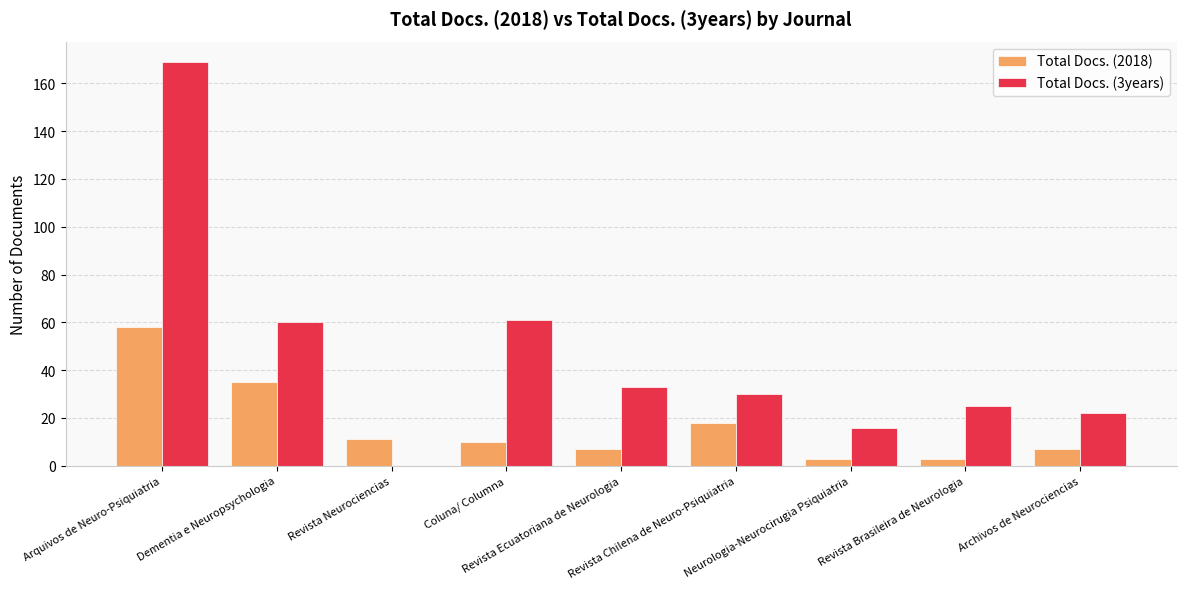

What is the greatest value displayed?

169